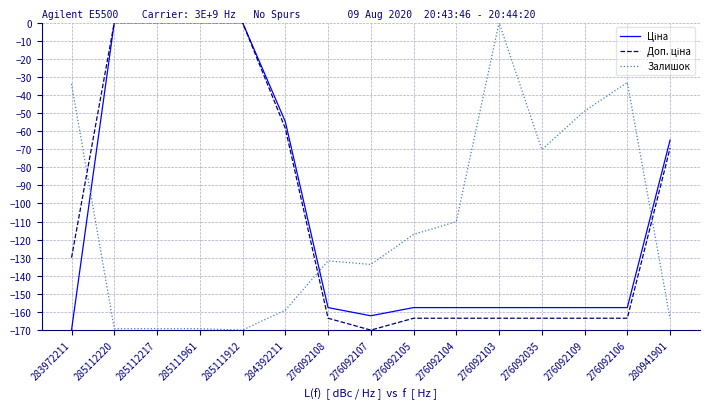

What is the smallest value displayed?

-170.0